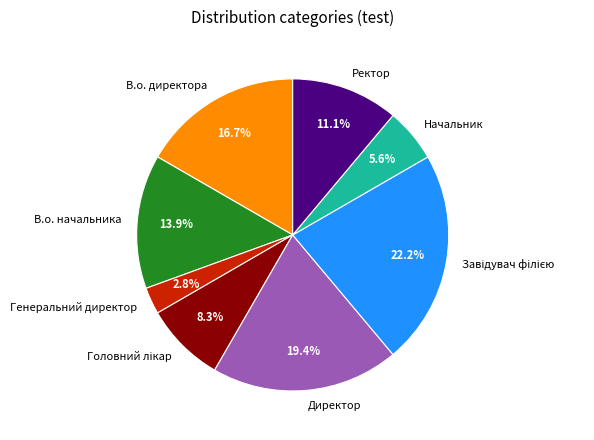

Which category has the smallest portion of the pie?

Генеральний директор